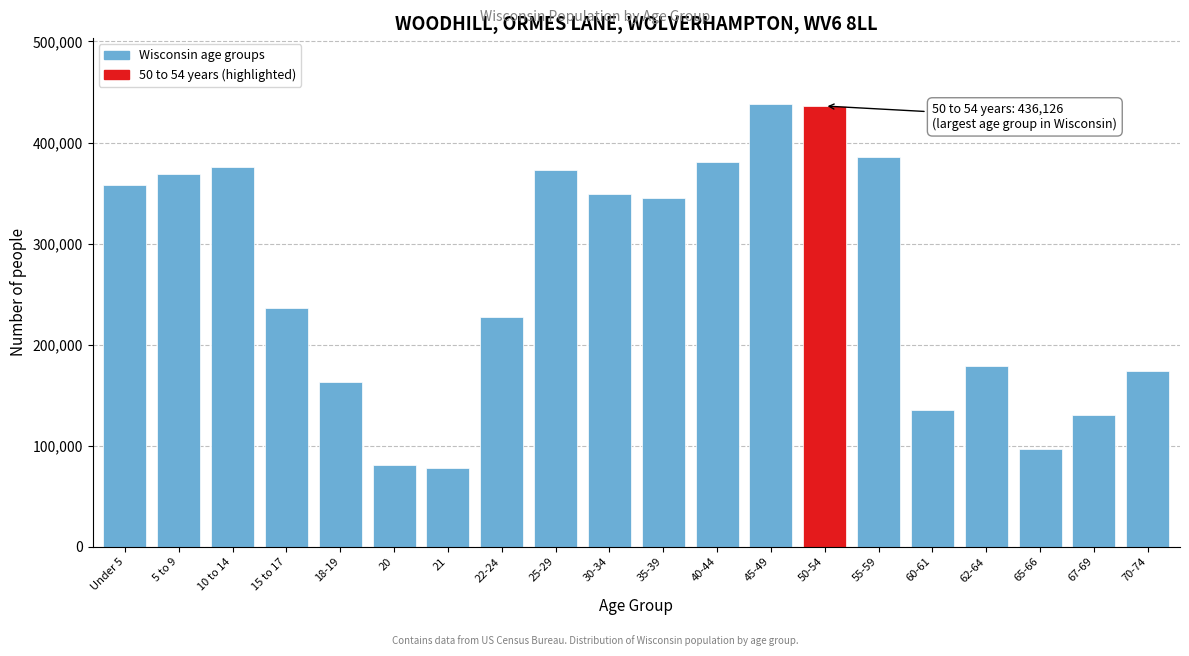

What is the sum of all values?

5310168